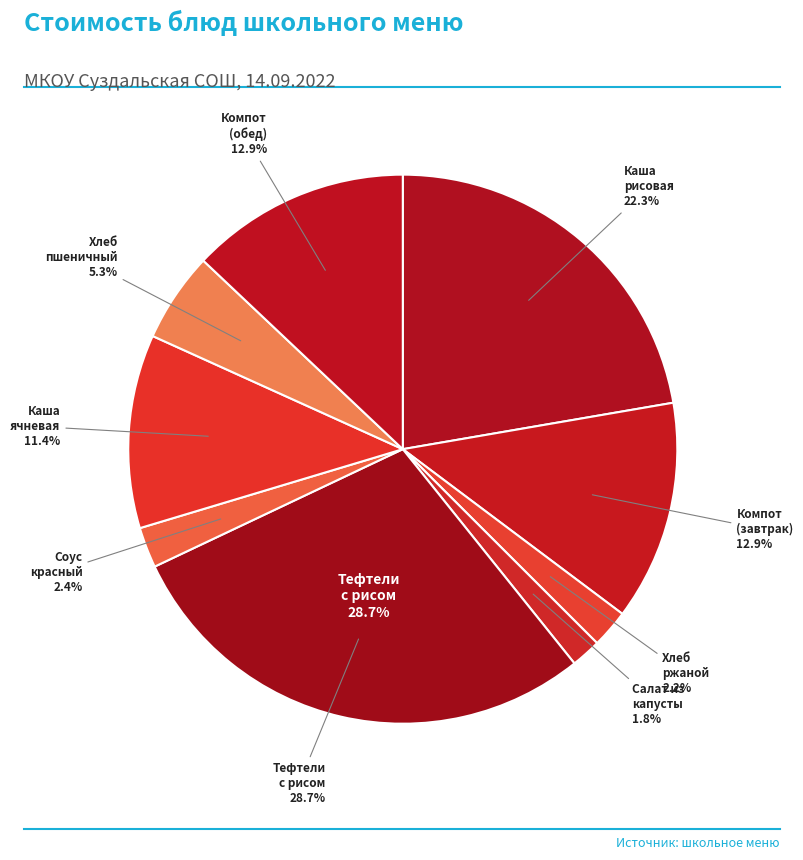

Is there a majority slice in this chart?

No